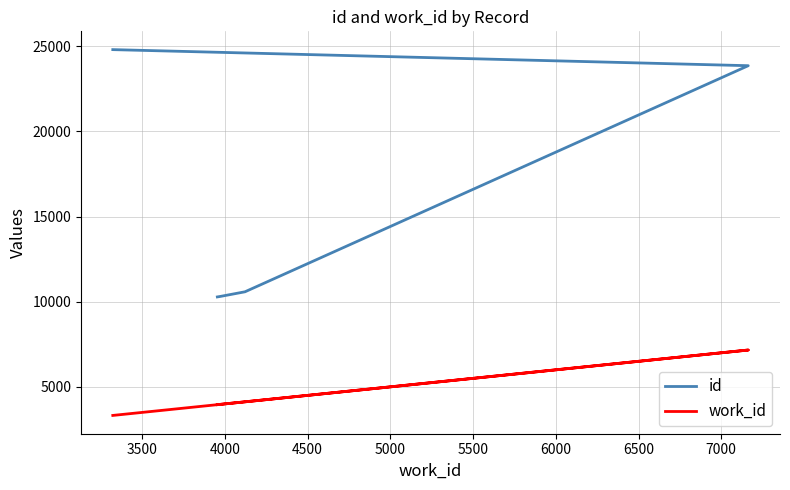

What is the value of the work_id point at the 4th from the left?

7163